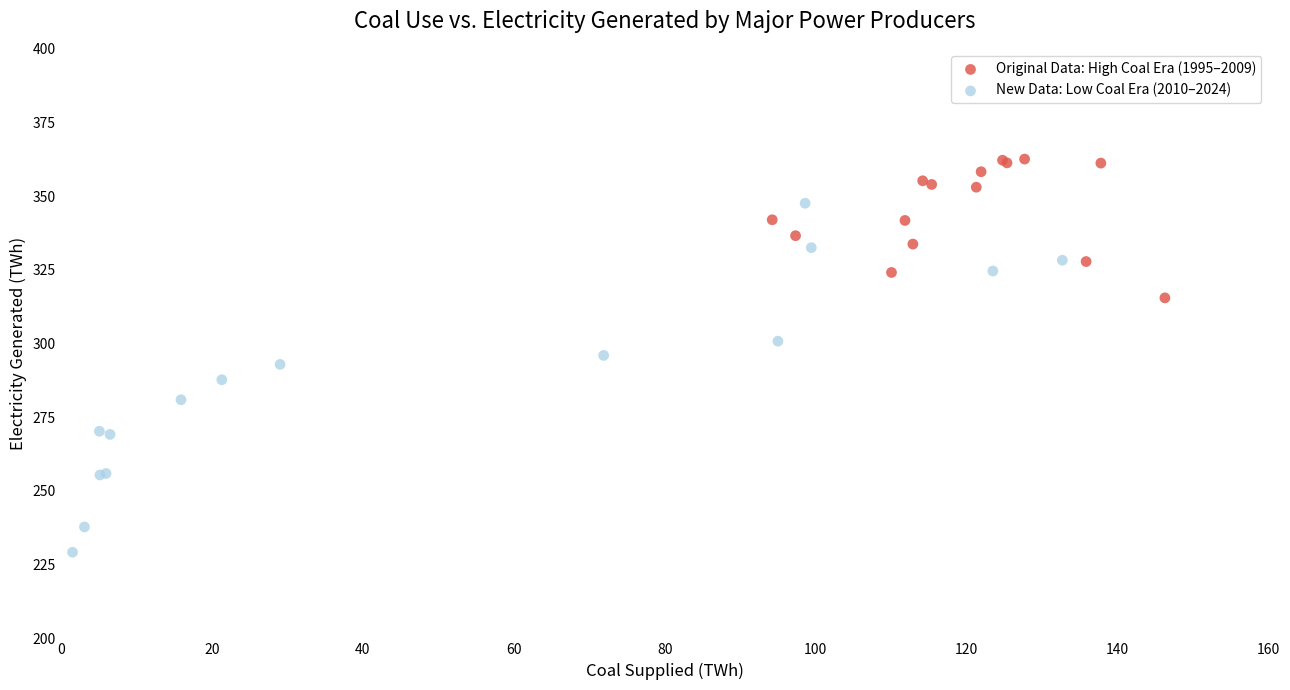

Which series contains the lowest Y value?

New Data: Low Coal Era (2010–2024)